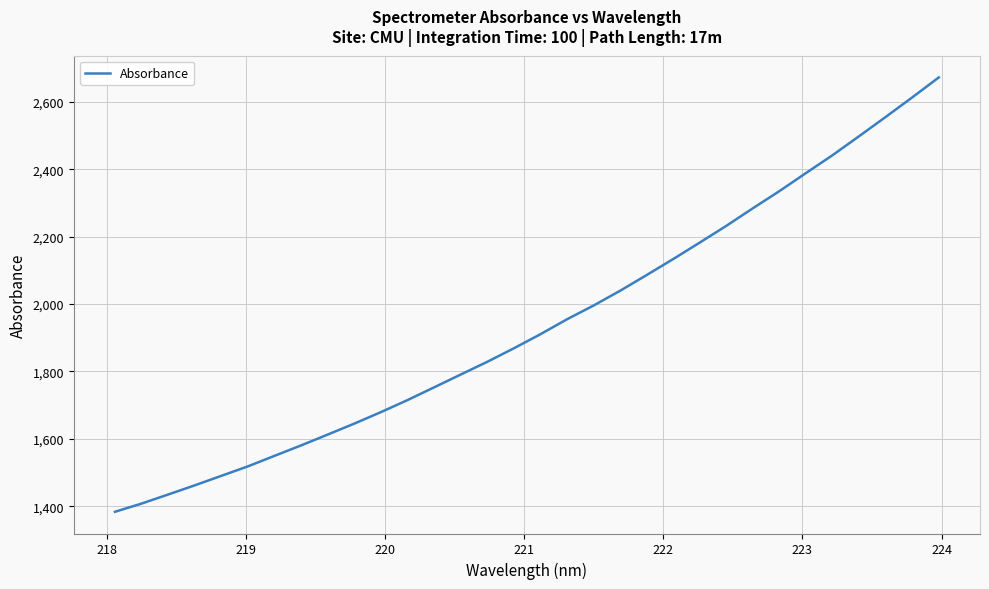

What is the difference between the maximum and minimum values?

1289.6